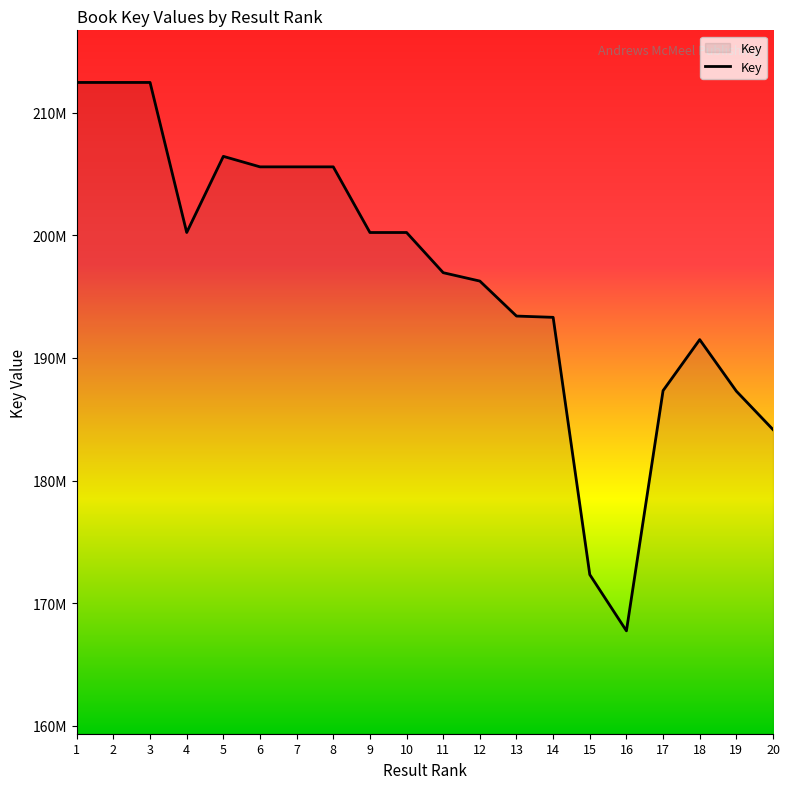

Reading left to right, list all the values displayed in this chart.

212466824	212466529	212466695	200231892	206440457	205585036	205584956	205584831	200231593	200231462	196955139	196271366	193418801	193315330	172337157	167752276	187339250	191497911	187294547	184163576